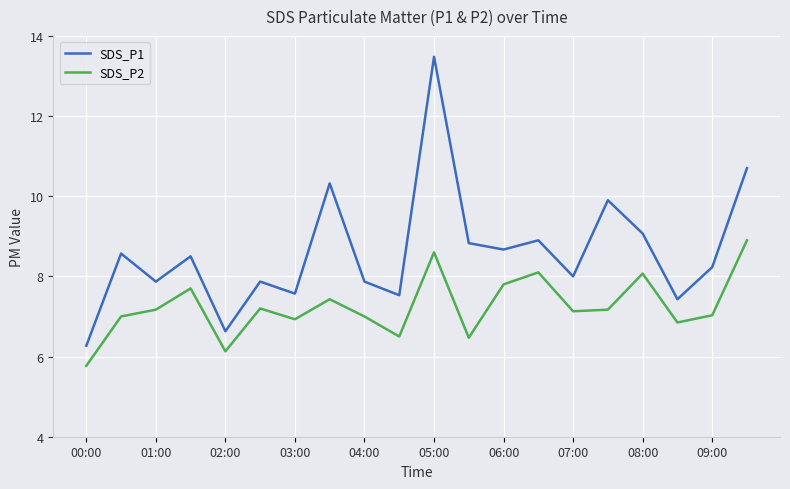

What is the highest value of the SDS_P1 series?

13.5